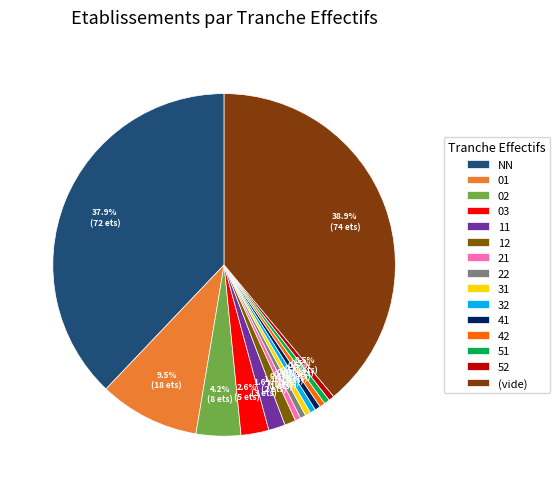

Between 03 and 42, which is larger?

03